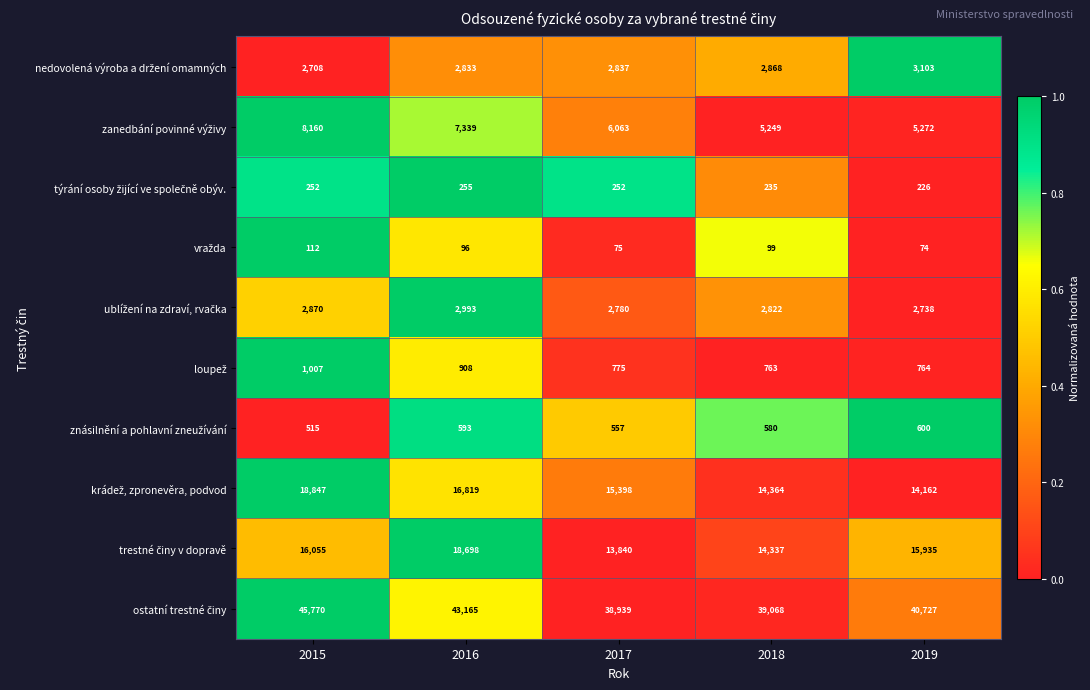

At how many categories does at least one series exceed 12623?

5